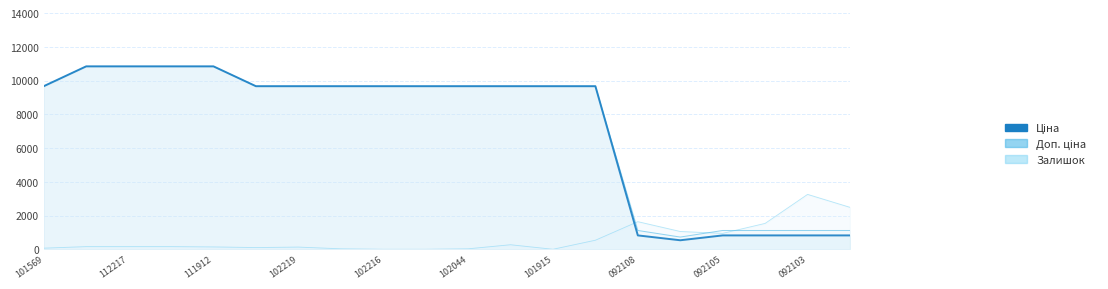

What is the average value of the Залишок (scaled) series?

633.3